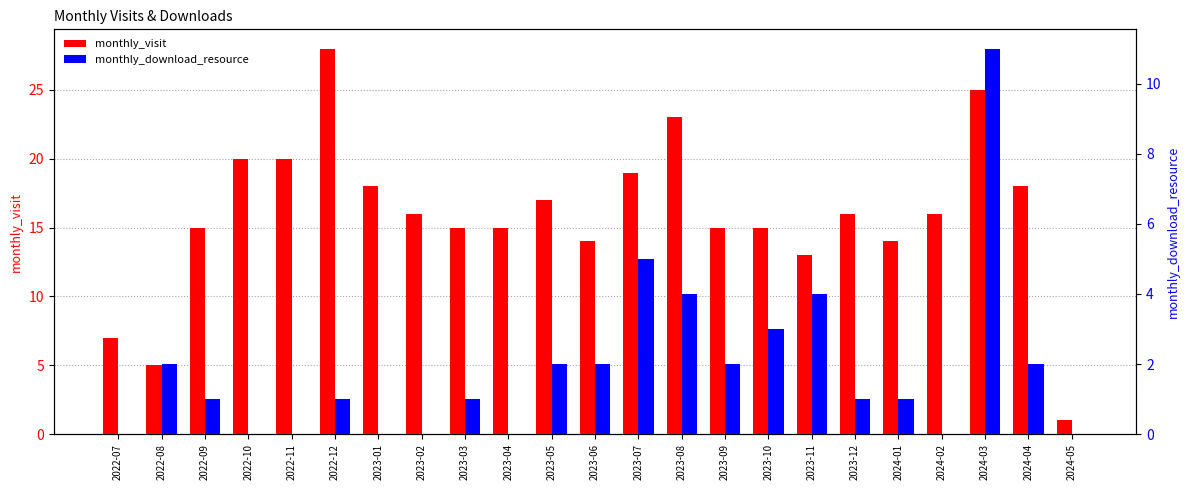

What is the difference between the second highest and second lowest values in the monthly_visit series?

20